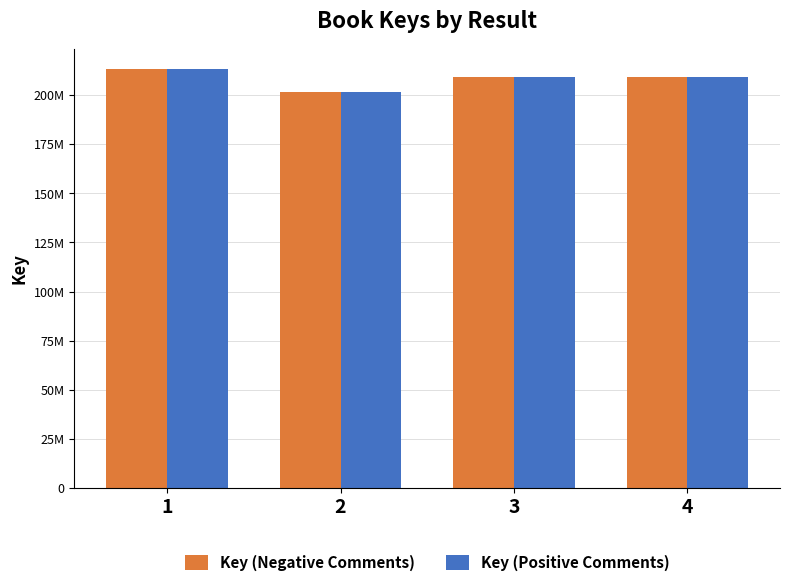

Does the chart contain any negative values?

No